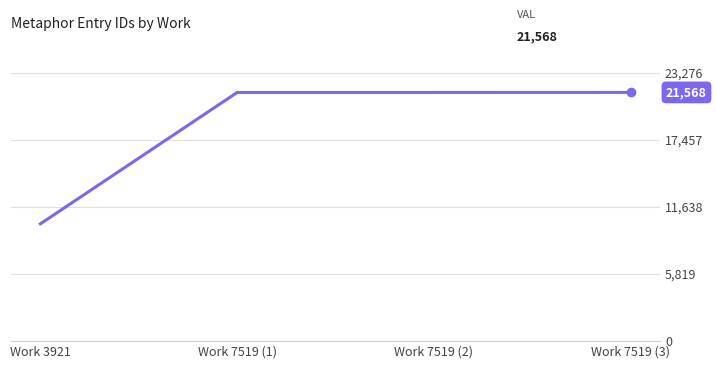

Read the value at Work 7519 (2), to the nearest 50.

21550